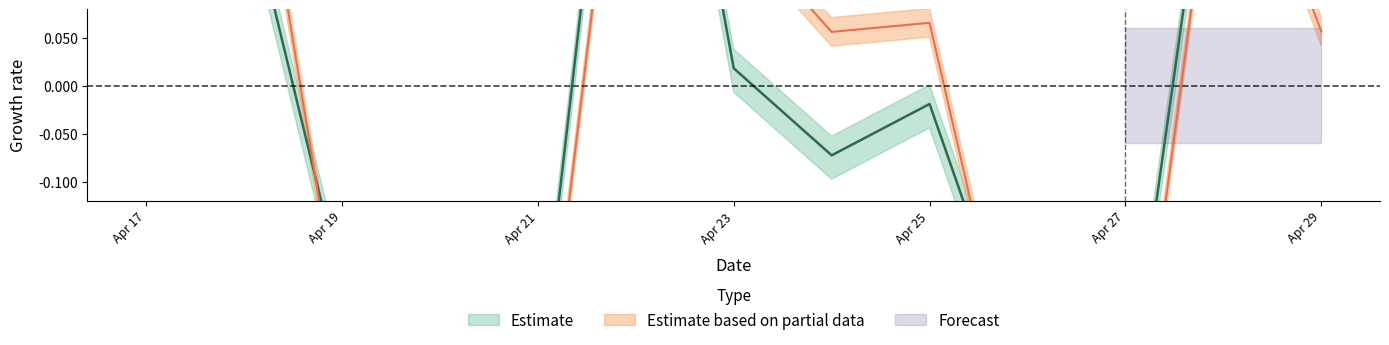

Which has a higher value, 2019-04-20 or 2019-04-25?

2019-04-25